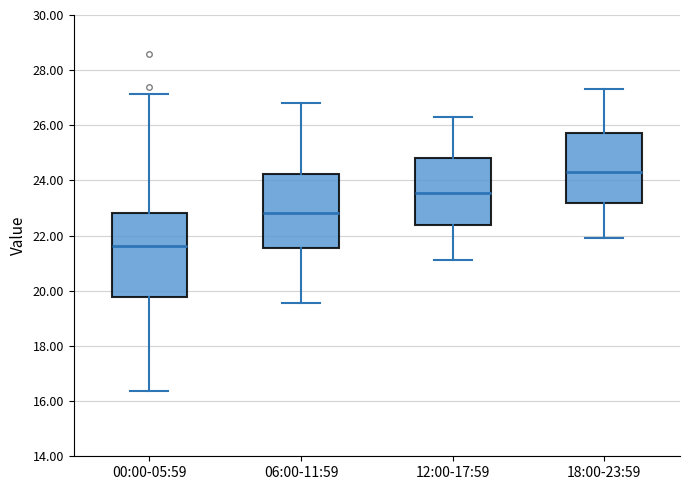

Reading left to right, transcribe this box plot: for each box, give where its median line is, the range the box spans, and where its two whiskers end, as read against the y-axis. The values are not printed on the chart, so give them approximately, as read against the axis.

00:00-05:59: median 21.6, box 19.8 to 22.8, whiskers 16.4 to 27.2
06:00-11:59: median 22.8, box 21.6 to 24.2, whiskers 19.6 to 26.8
12:00-17:59: median 23.6, box 22.4 to 24.8, whiskers 21.2 to 26.4
18:00-23:59: median 24.4, box 23.2 to 25.8, whiskers 22.0 to 27.4